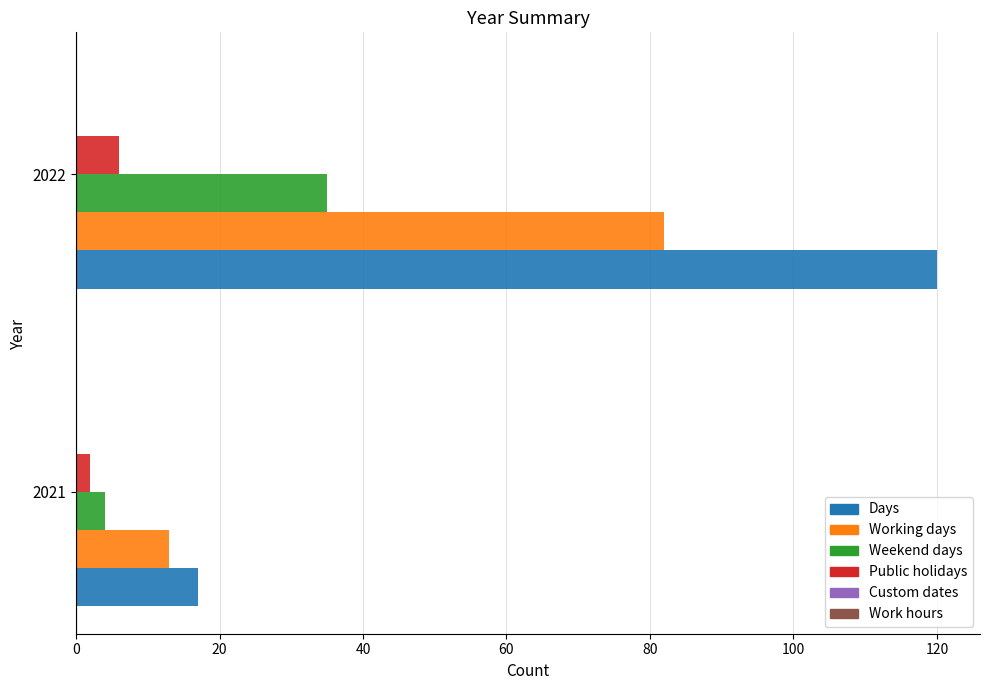

Rank the series at 2022 from highest to lowest value.

Days, Working days, Weekend days, Public holidays